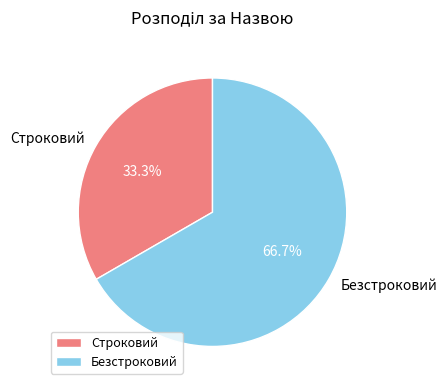

True or false: Безстроковий accounts for 67% of the total.

True